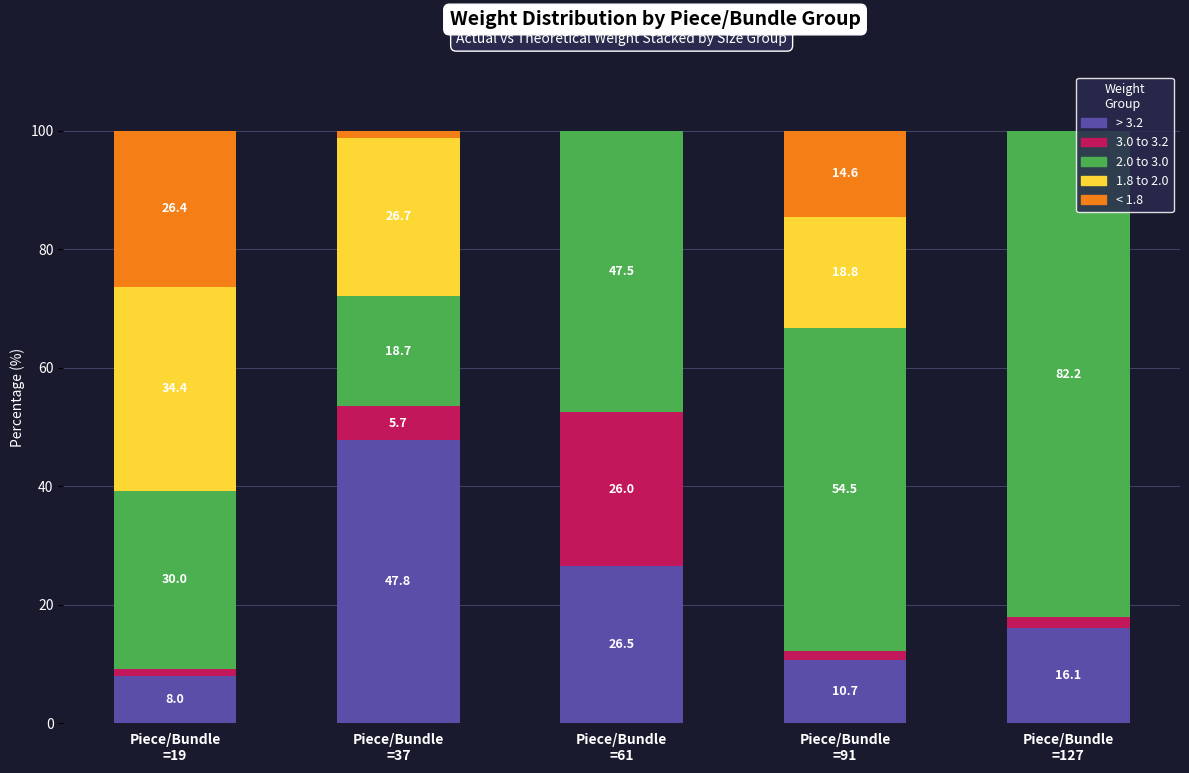

Are the bars horizontal?

No